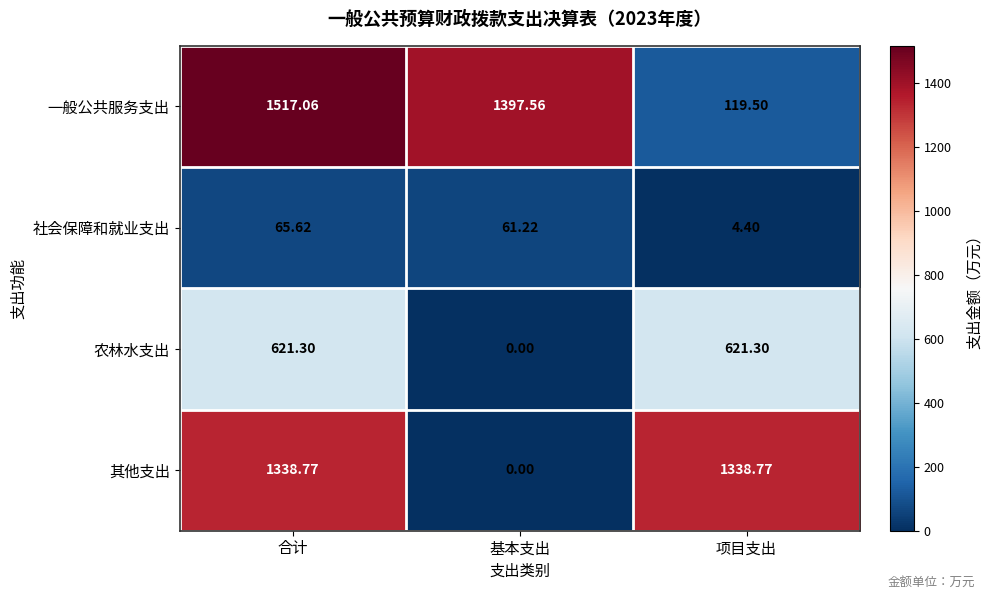

Which label corresponds to the largest value in the chart?

合计